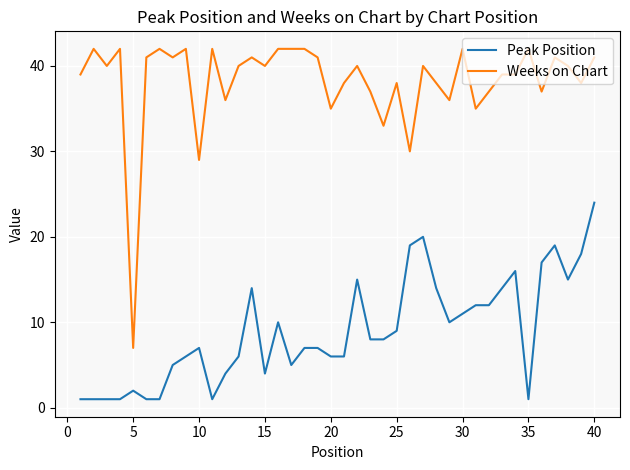

Rank the series by their average value, from highest to lowest.

Weeks on Chart, Peak Position